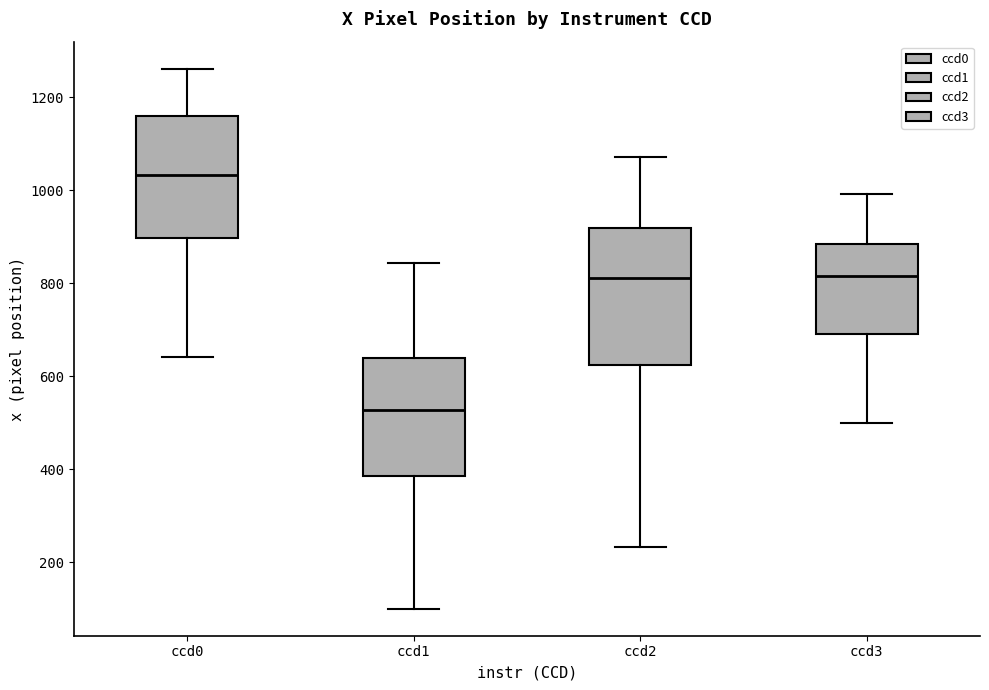

Which box has the highest median line?

ccd0